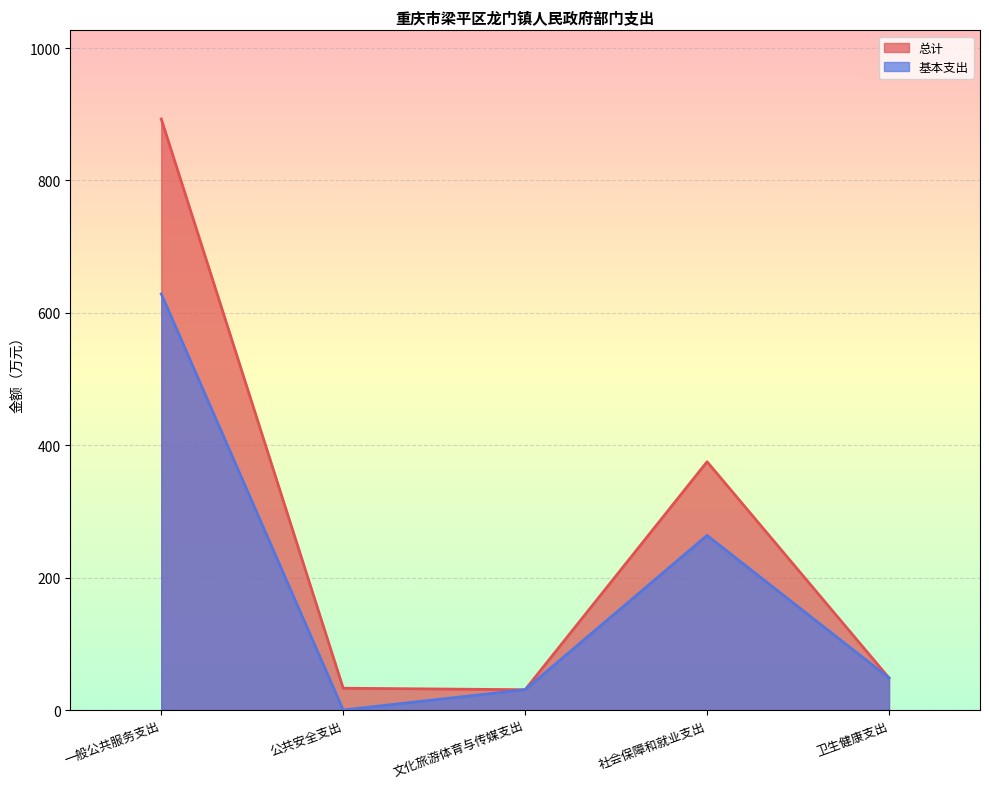

True or false: 总计 and 基本支出 cross at least once.

False